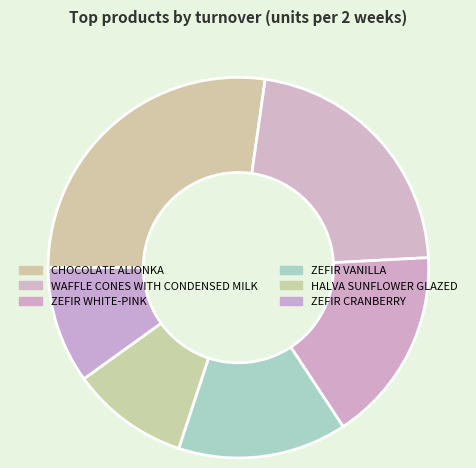

To the nearest percent, what is the difference between the largest and smallest slice percentages?

24%